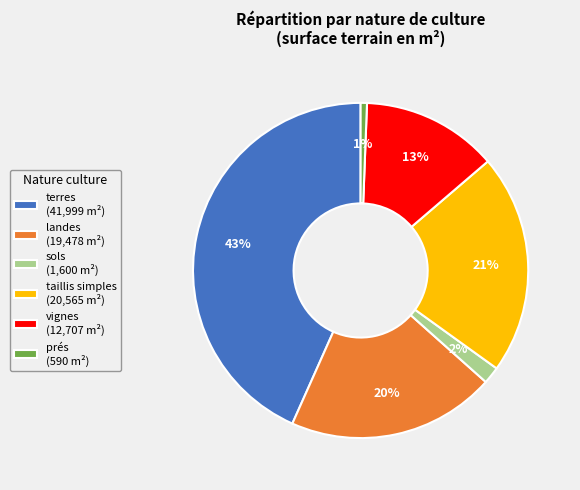

To the nearest percent, what portion does prés (590 m²) represent?

1%